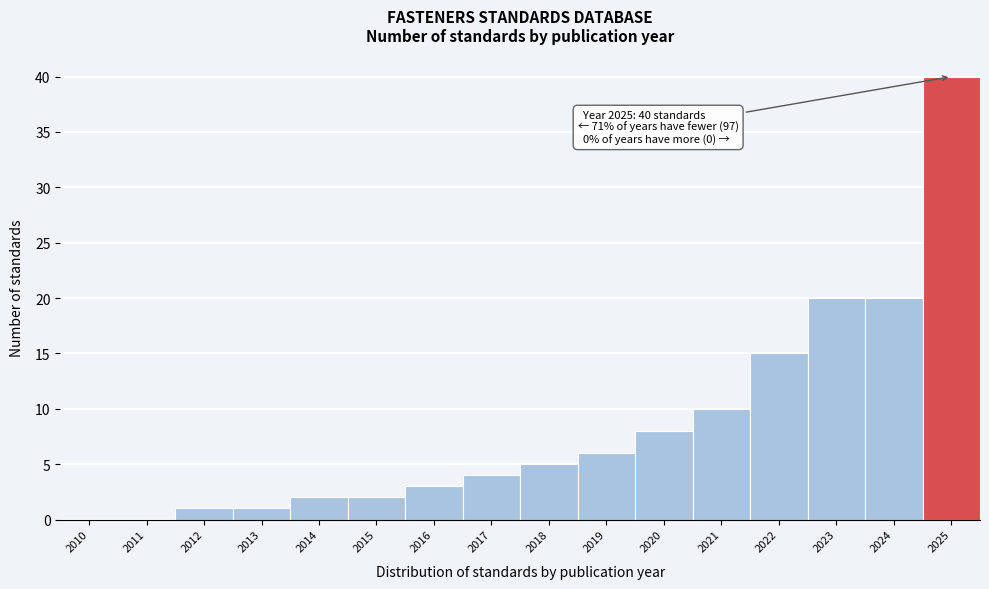

Reading right to left, what are all the values shown in this chart?

2025=40	2024=20	2023=20	2022=15	2021=10	2020=8	2019=6	2018=5	2017=4	2016=3	2015=2	2014=2	2013=1	2012=1	2011=0	2010=0